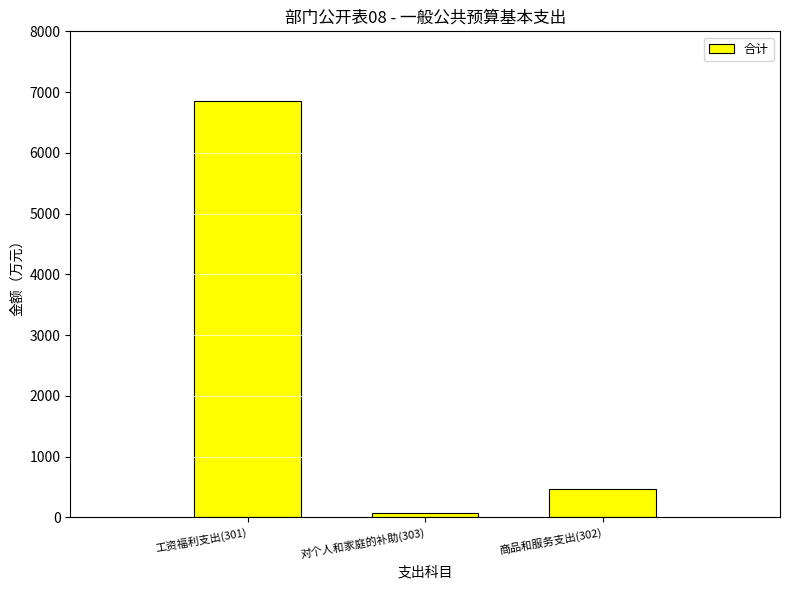

Is it true that the value at 对个人和家庭的补助(303) is 74.8?

True